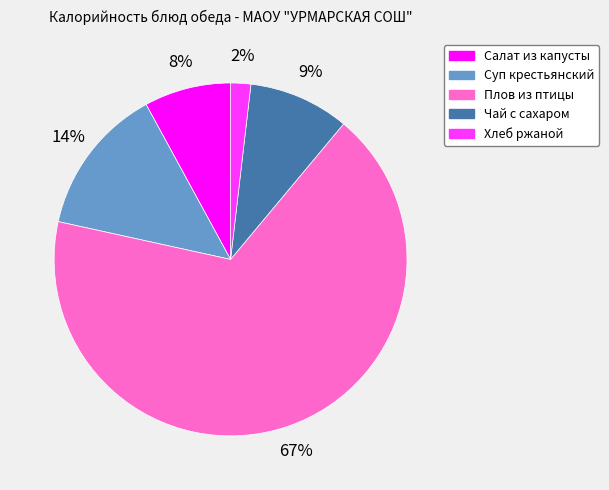

To the nearest percent, what percentage of the pie is Чай с сахаром?

9%